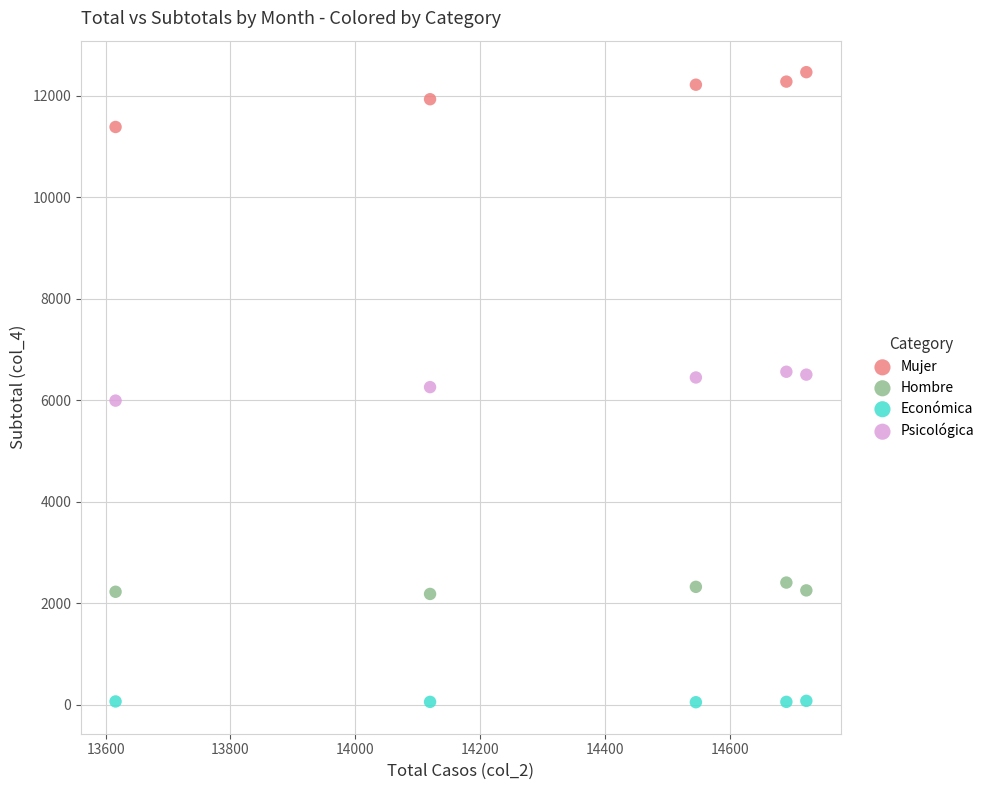

What is the X range (max minus min) for the scatter plot?

1107